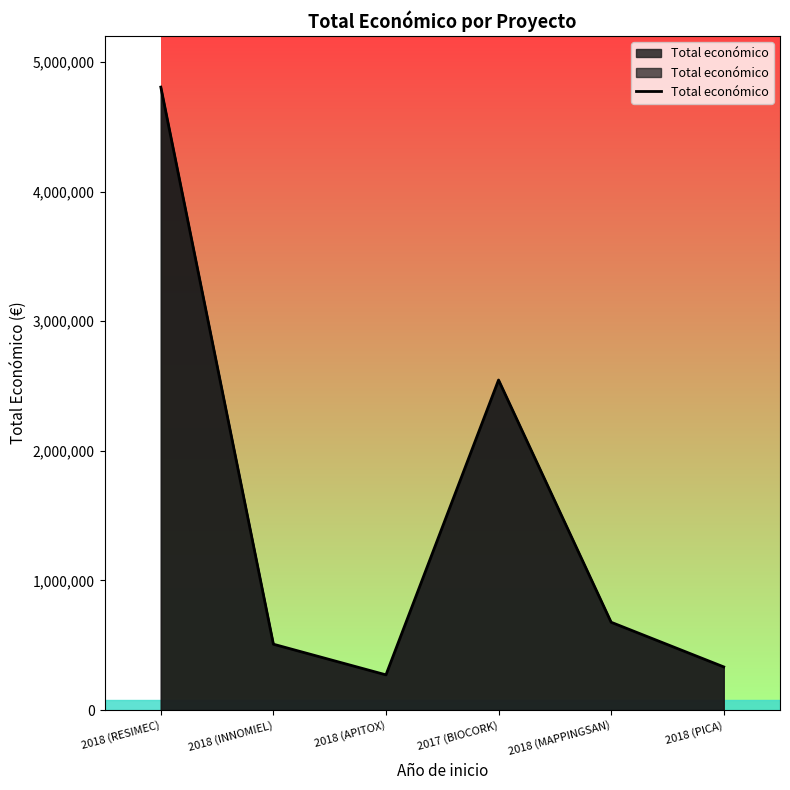

Approximately how many times larger is the value at 2018 (MAPPINGSAN) compared to 2018 (INNOMIEL)?

1.3